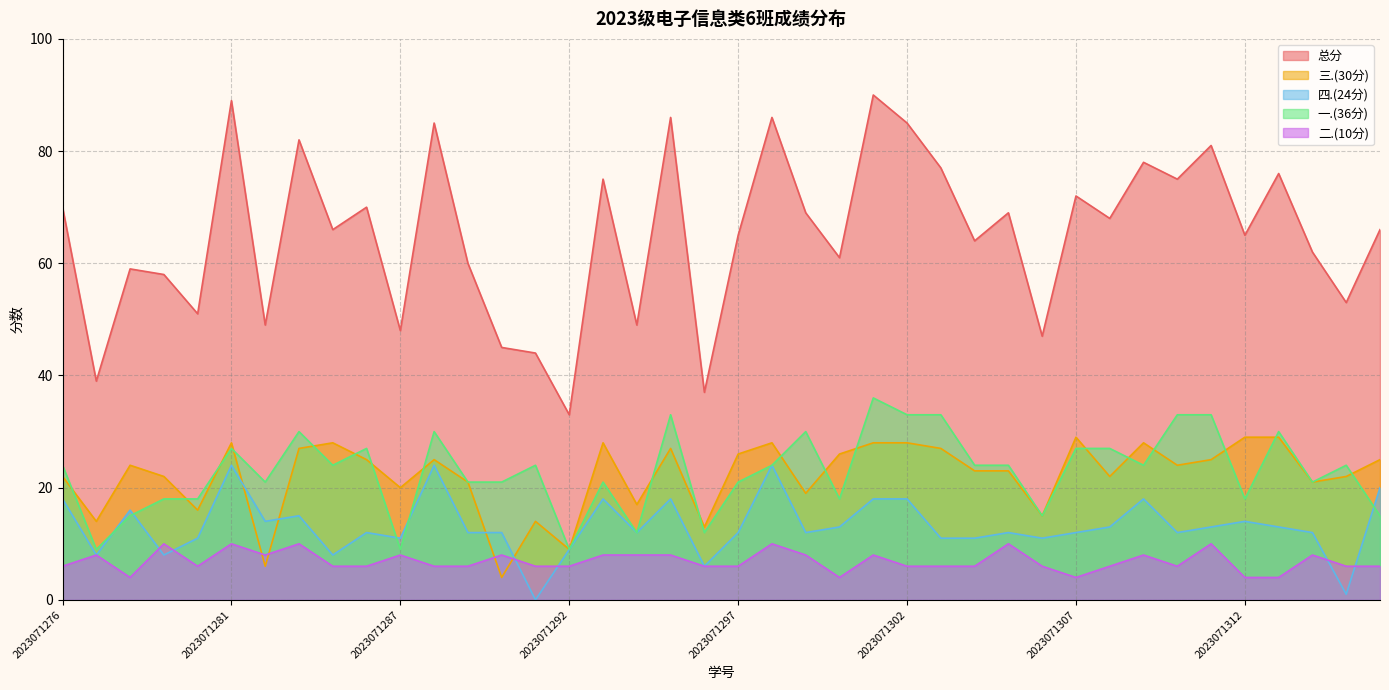

How many data points in 四.(24分) are above 12?

18